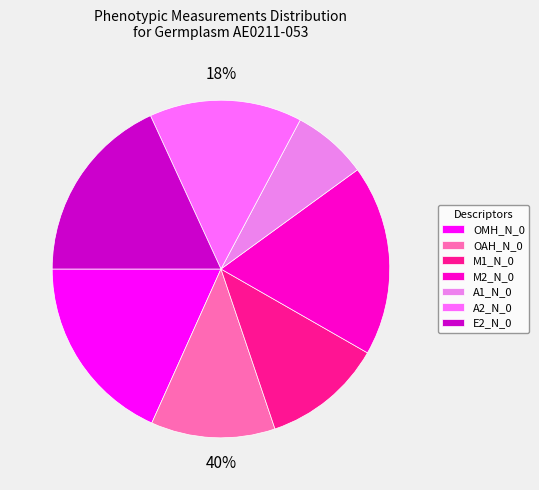

How many slices are in this pie chart?

7